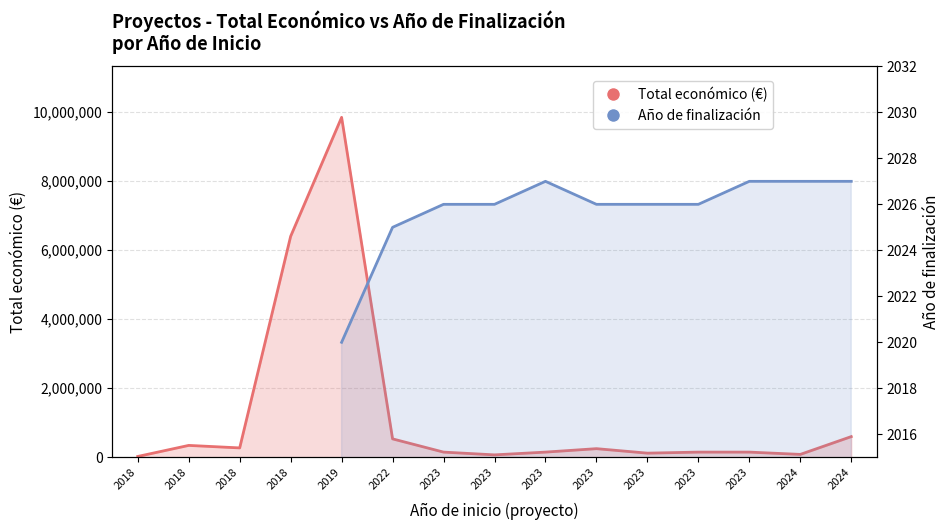

At how many categories does at least one series exceed 1159298?

2